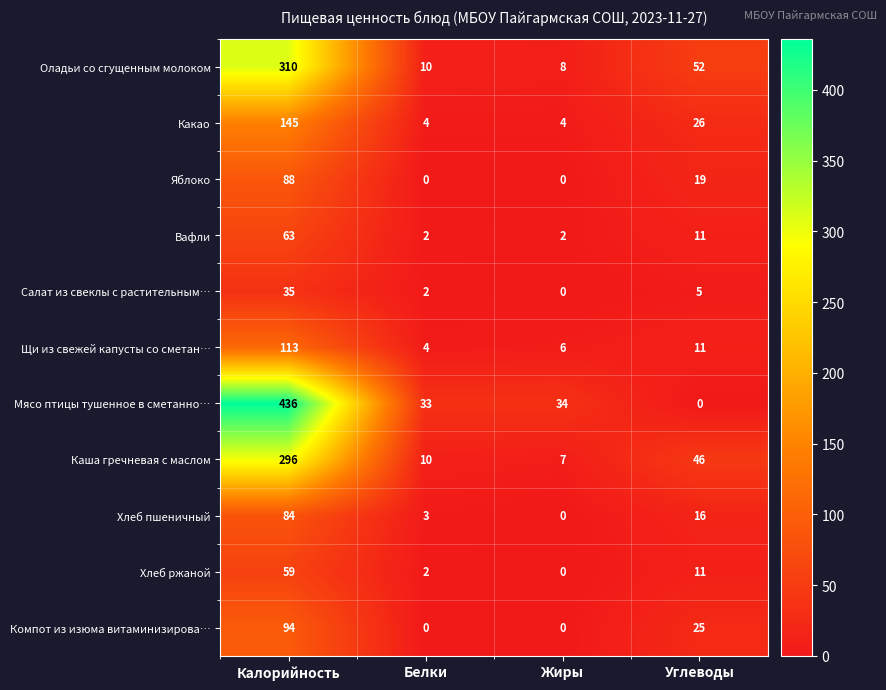

At Калорийность, list the series in order from largest to smallest.

Мясо птицы тушенное в сметанно…, Оладьи со сгущенным молоком, Каша гречневая с маслом, Какао, Щи из свежей капусты со сметан…, Компот из изюма витаминизирова…, Яблоко, Хлеб пшеничный, Вафли, Хлеб ржаной, Салат из свеклы с растительным…